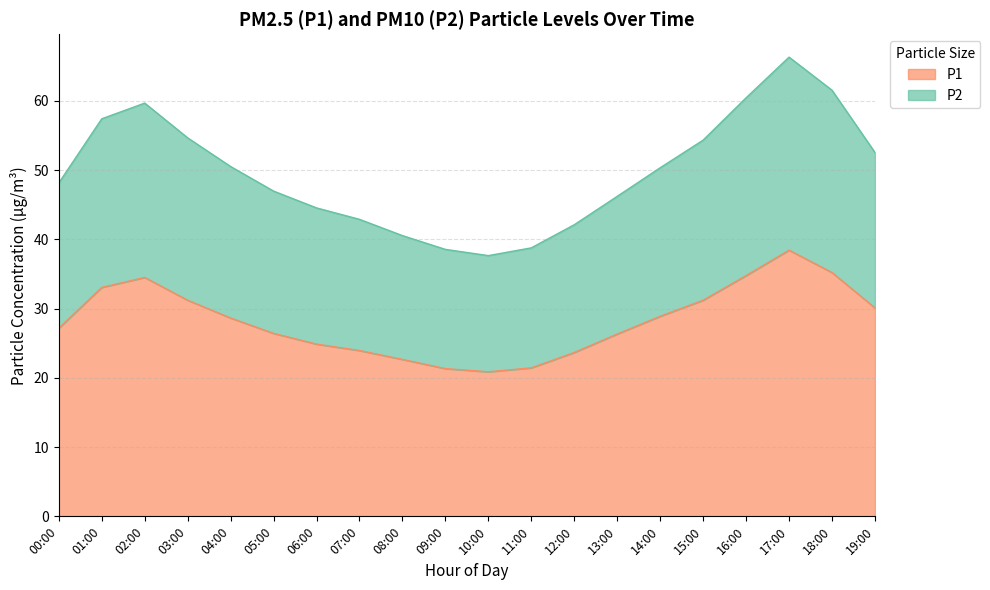

What is the difference between the P2 values at 07:00 and 09:00?

4.3